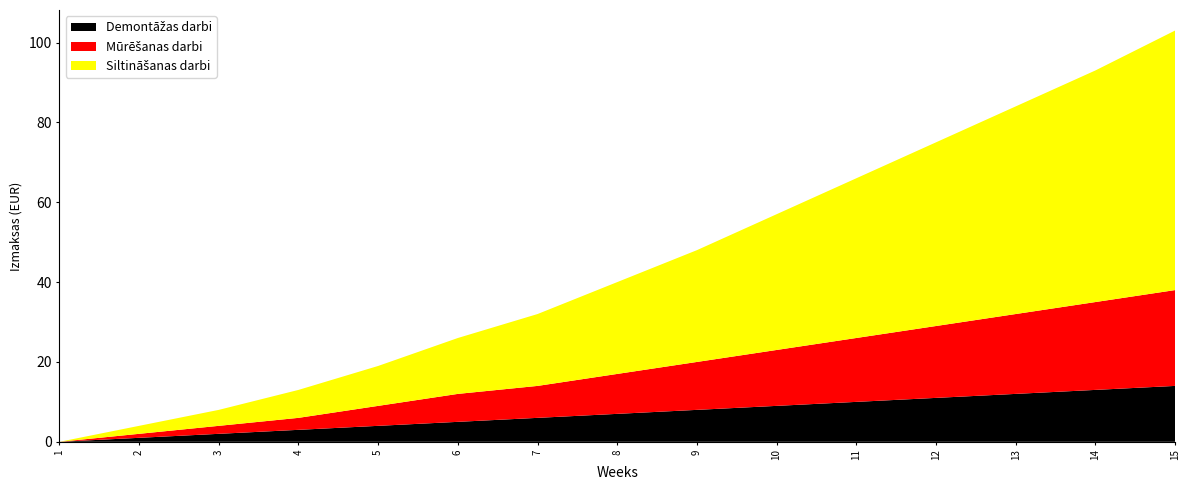

Reading left to right, what are all the values shown in this chart?

Demontāžas darbi: 0	1	2	3	4	5	6	7	8	9	10	11	12	13	14
Mūrēšanas darbi: 0	1	2	3	5	7	8	10	12	14	16	18	20	22	24
Siltināšanas darbi: 0	2	4	7	10	14	18	23	28	34	40	46	52	58	65